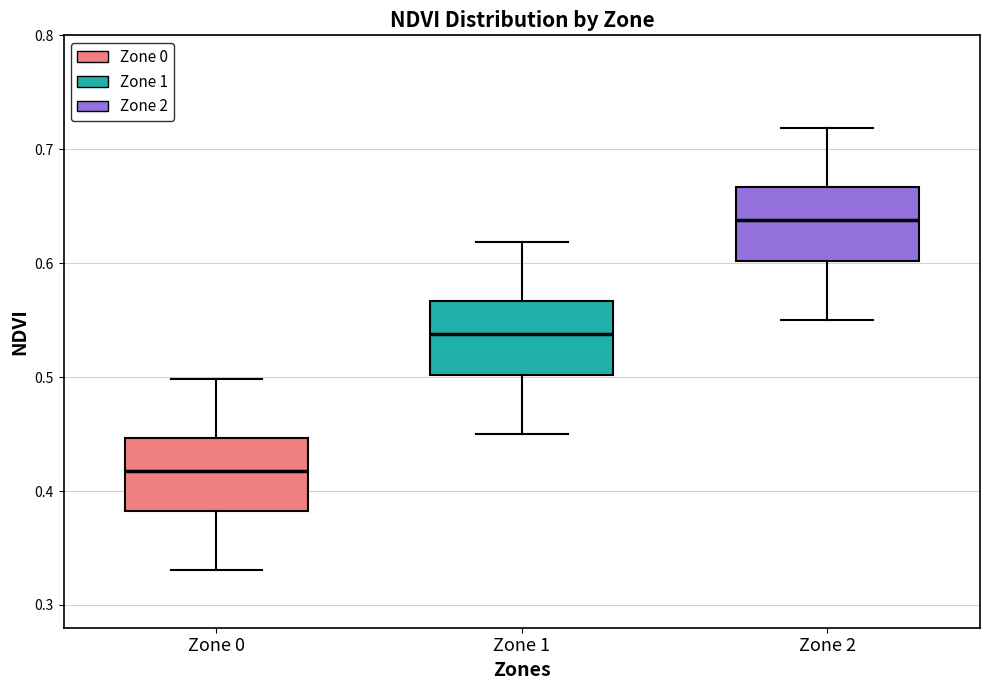

Reading left to right, transcribe this box plot: for each box, give where its median line is, the range the box spans, and where its two whiskers end, as read against the y-axis. The values are not printed on the chart, so give them approximately, as read against the axis.

Zone 0: median 0.42, box 0.38 to 0.45, whiskers 0.33 to 0.50
Zone 1: median 0.54, box 0.50 to 0.57, whiskers 0.45 to 0.62
Zone 2: median 0.64, box 0.60 to 0.67, whiskers 0.55 to 0.72